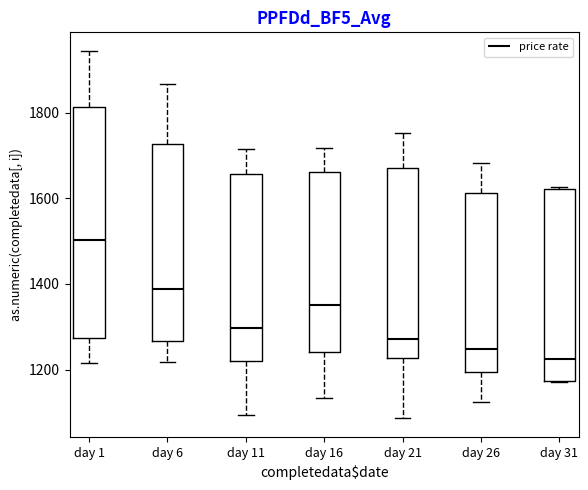

Which box has the highest median line?

day 1